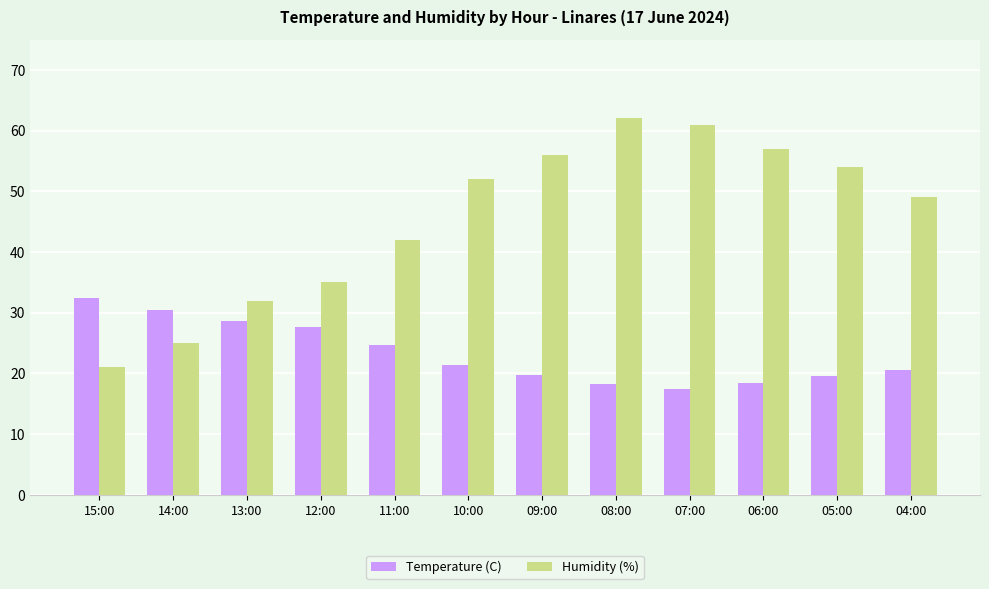

How many groups of bars are there?

12